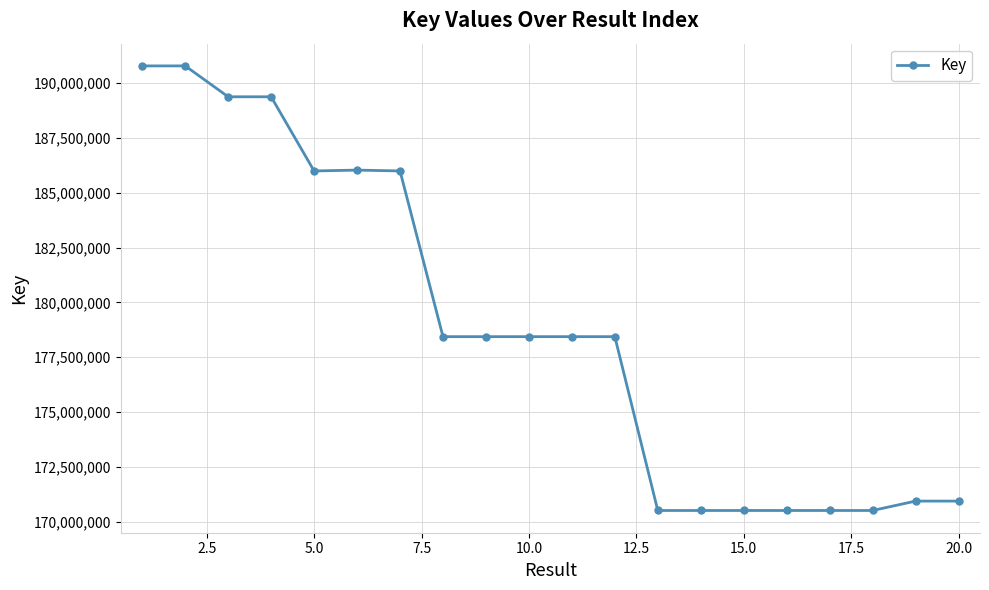

What is the value of the 18th point from the left?

170505279